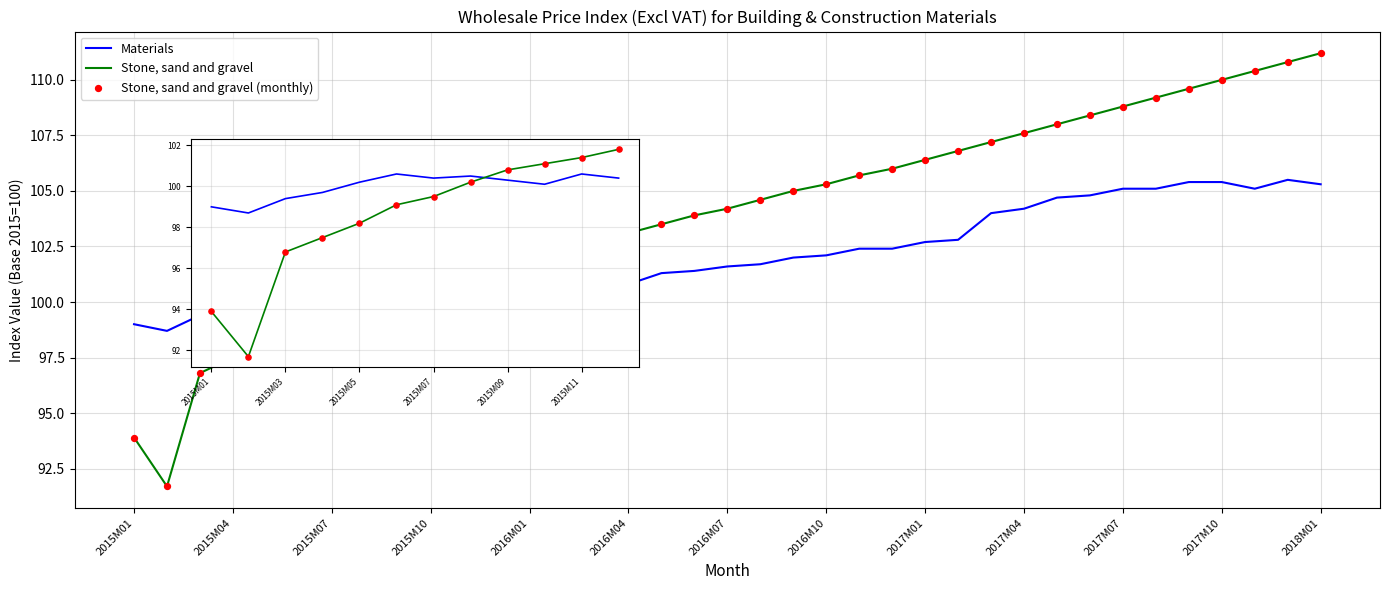

Which series reaches the minimum Y coordinate?

Stone, sand and gravel